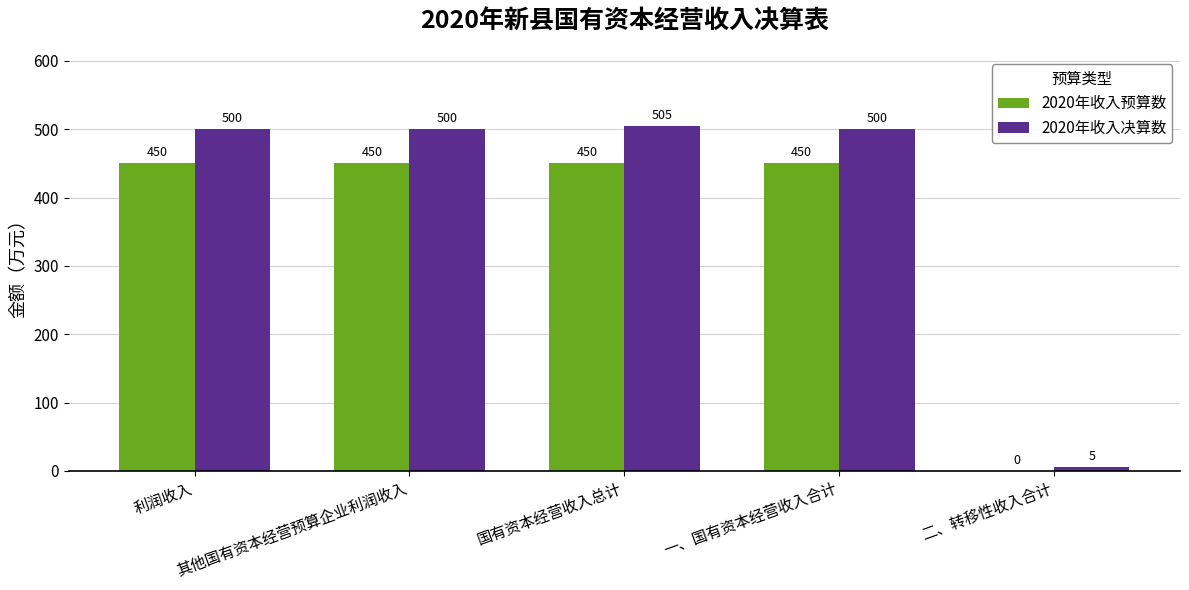

At which category is the sum across all series the highest?

国有资本经营收入总计